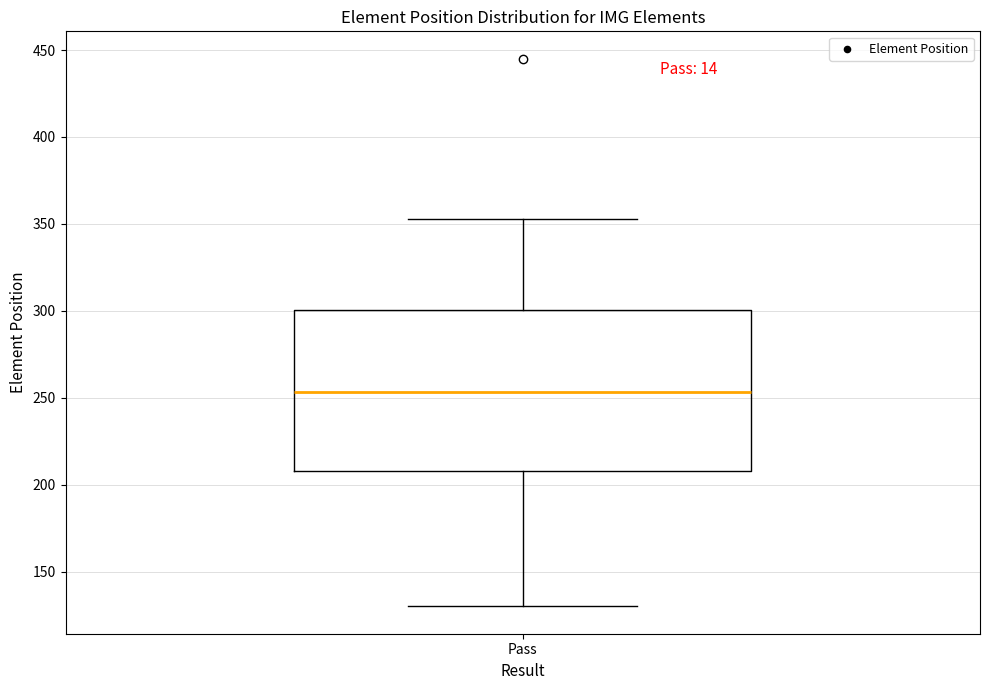

Where does the upper whisker of the box for Pass end on the y-axis? The values are not printed on the chart, so give them approximately, as read against the axis.

355